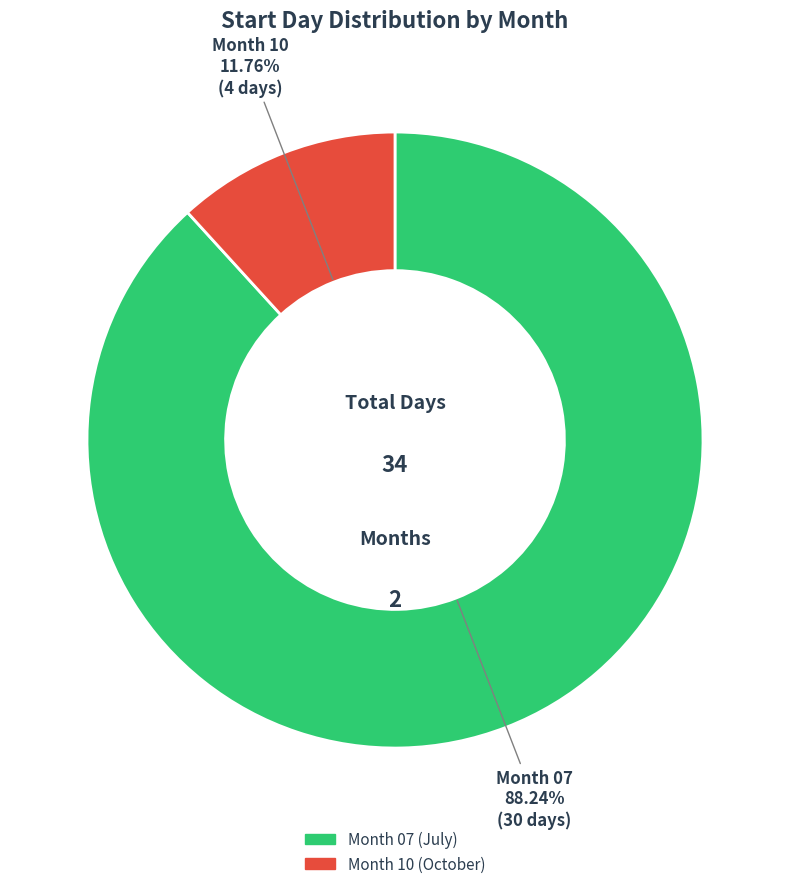

Does any single category account for the majority?

Yes